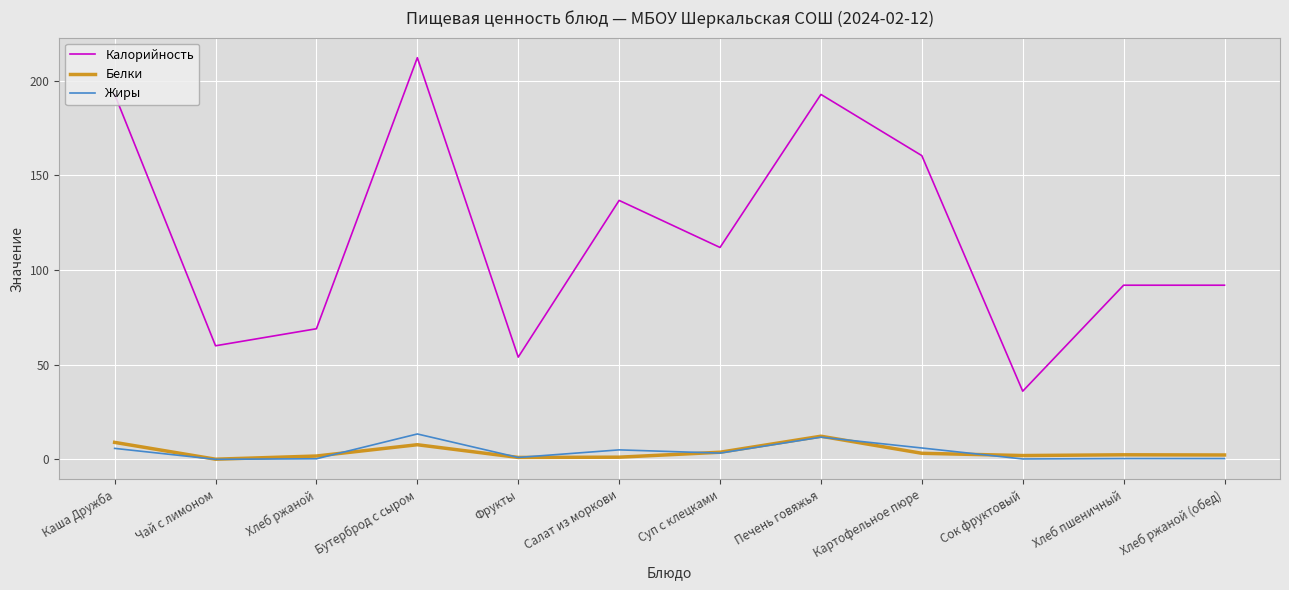

What position from the right is Каша Дружба?

12